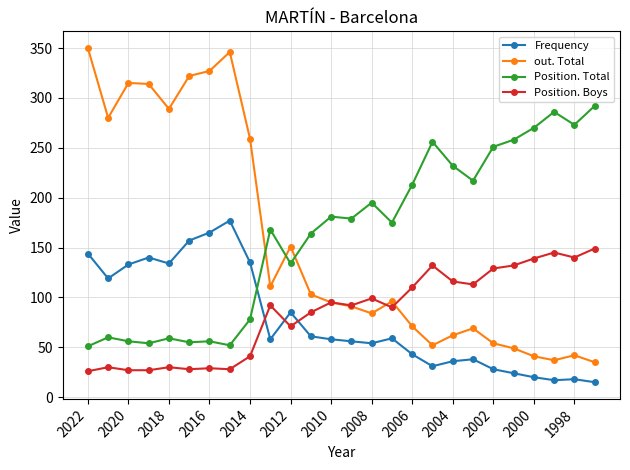

How many interior local peaks does the out. Total series have?

6